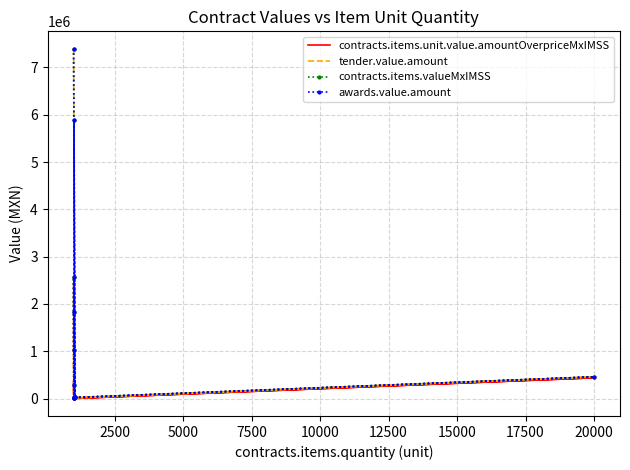

What are all the series names shown in the legend?

contracts.items.unit.value.amountOverpriceMxIMSS, tender.value.amount, contracts.items.valueMxIMSS, awards.value.amount